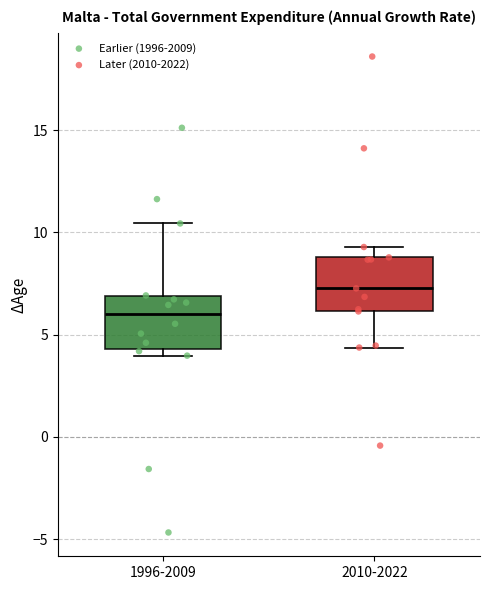

Where is the upper edge of the box for 2010-2022 on the y-axis? The values are not printed on the chart, so give them approximately, as read against the axis.

9.0